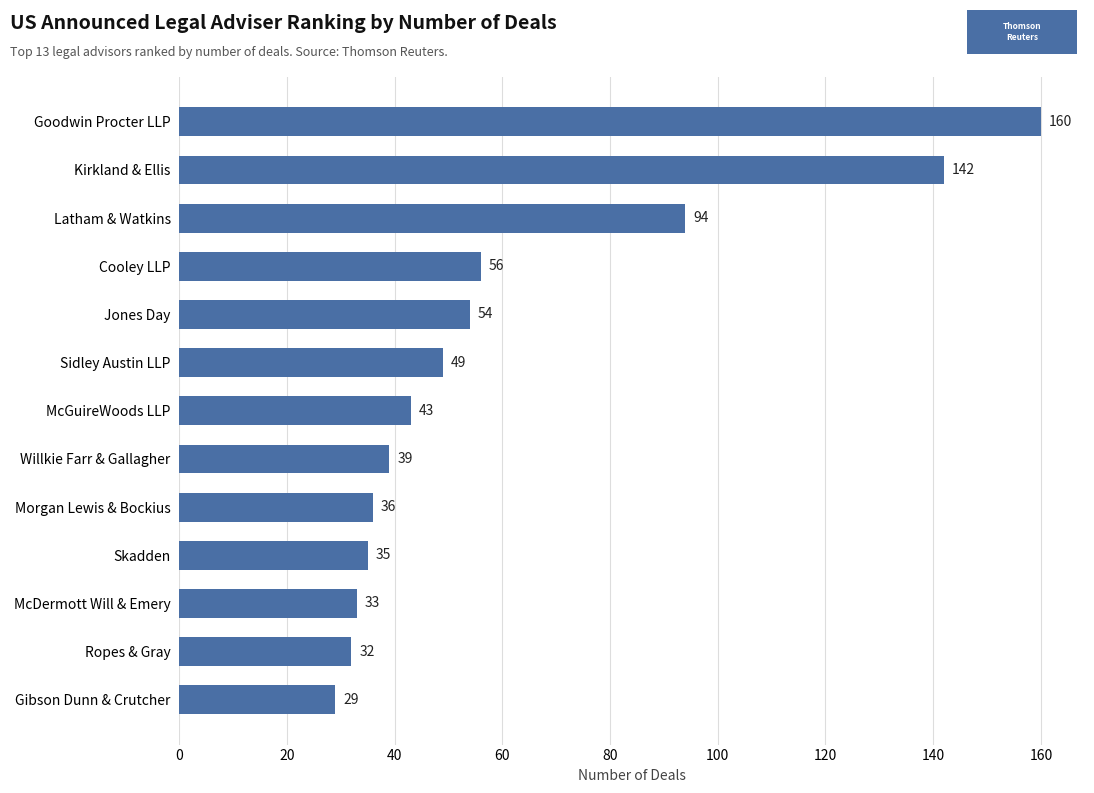

List the labels in order of value, largest first.

Goodwin Procter LLP, Kirkland & Ellis, Latham & Watkins, Cooley LLP, Jones Day, Sidley Austin LLP, McGuireWoods LLP, Willkie Farr & Gallagher, Morgan Lewis & Bockius, Skadden, McDermott Will & Emery, Ropes & Gray, Gibson Dunn & Crutcher